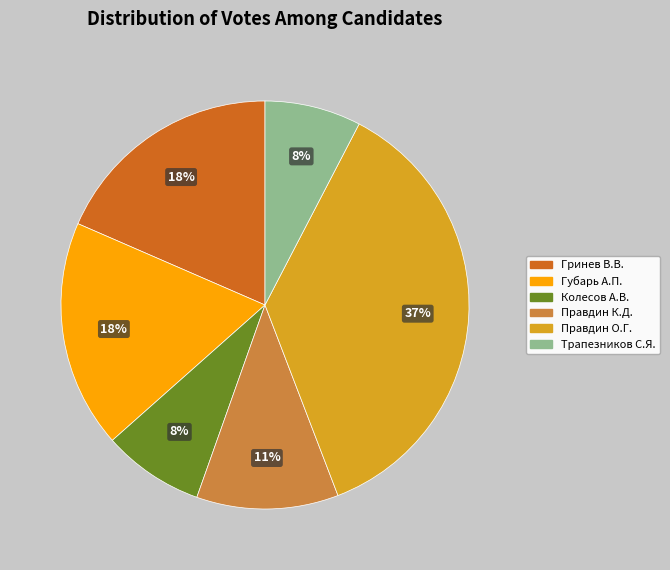

How many segments does this pie chart have?

6